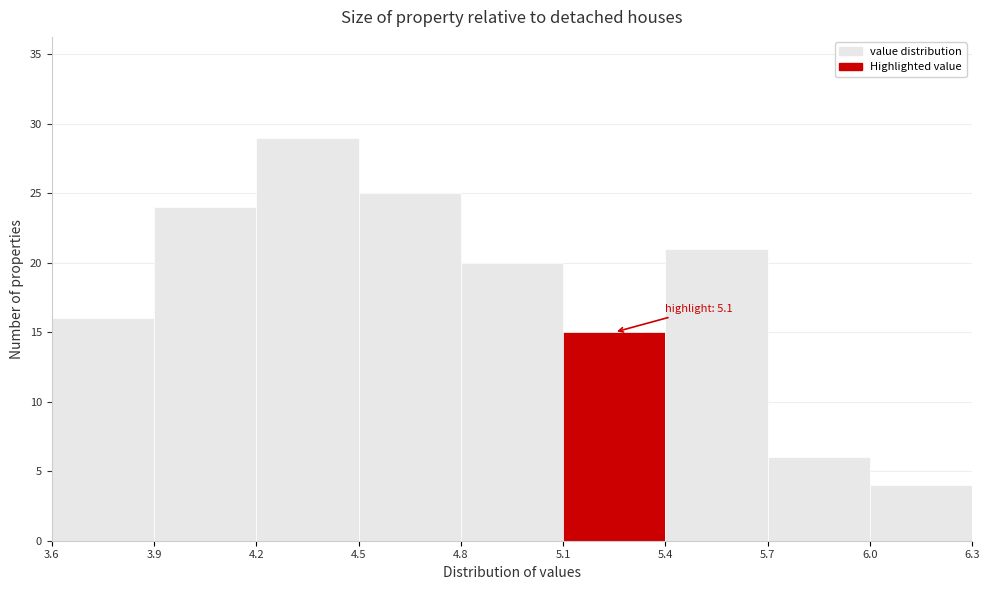

Over which range of the x-axis is the bar tallest?

4.2 to 4.5